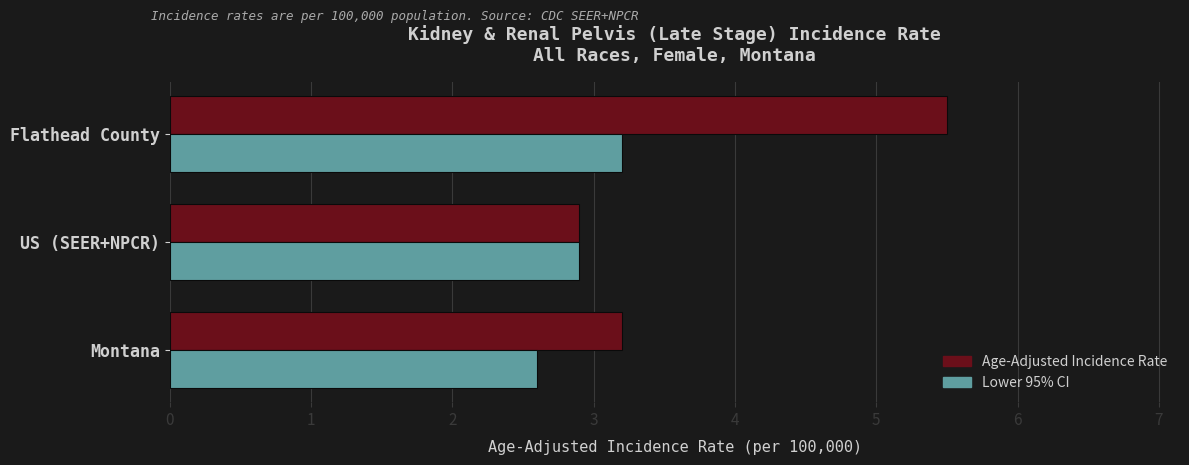

How many data points in Age-Adjusted Incidence Rate are less than 3?

1